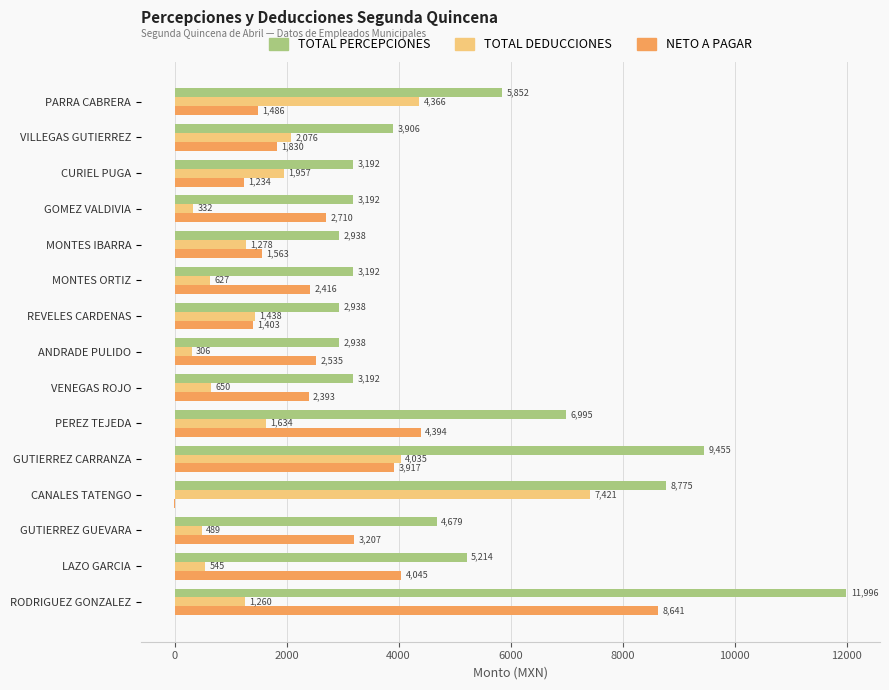

At which category is the sum across all series the highest?

RODRIGUEZ GONZALEZ